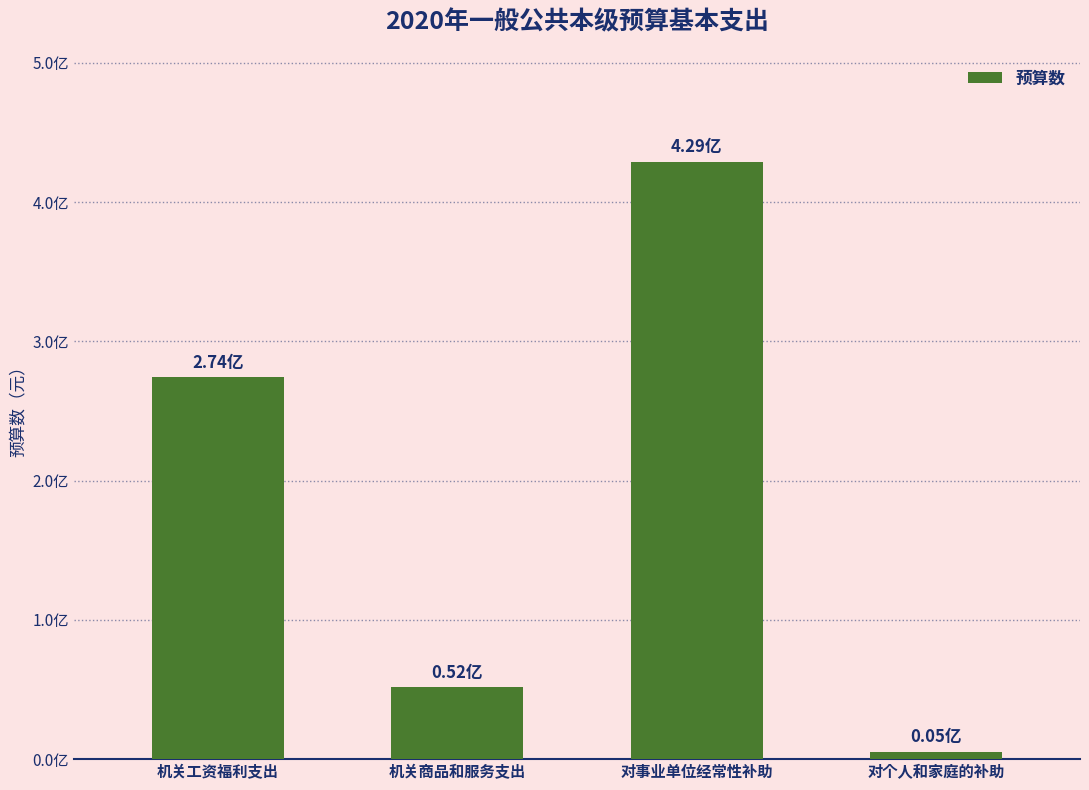

At which label is the value closest to 217181907?

机关工资福利支出